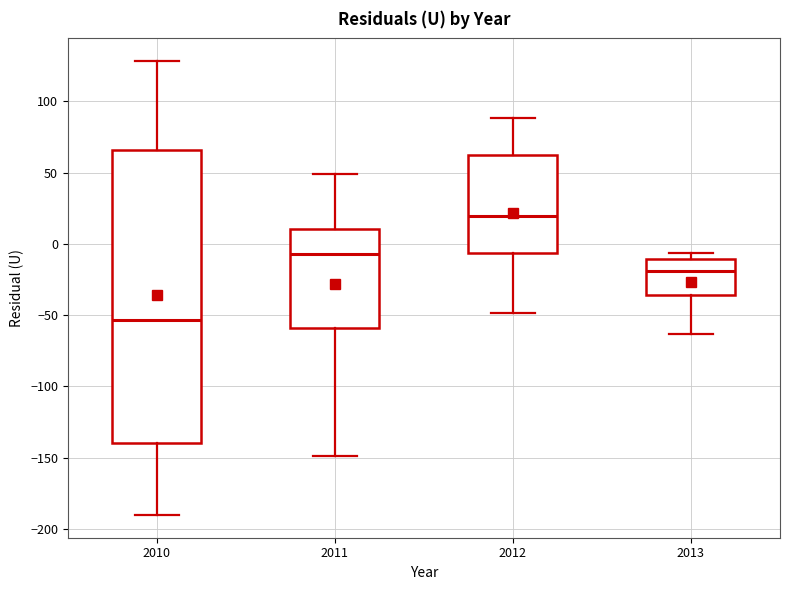

Reading left to right, transcribe this box plot: for each box, give where its median line is, the range the box spans, and where its two whiskers end, as read against the y-axis. The values are not printed on the chart, so give them approximately, as read against the axis.

2010: median -55, box -140 to 65, whiskers -190 to 130
2011: median -5, box -60 to 10, whiskers -150 to 50
2012: median 20, box -5 to 60, whiskers -50 to 90
2013: median -20, box -35 to -10, whiskers -65 to -5